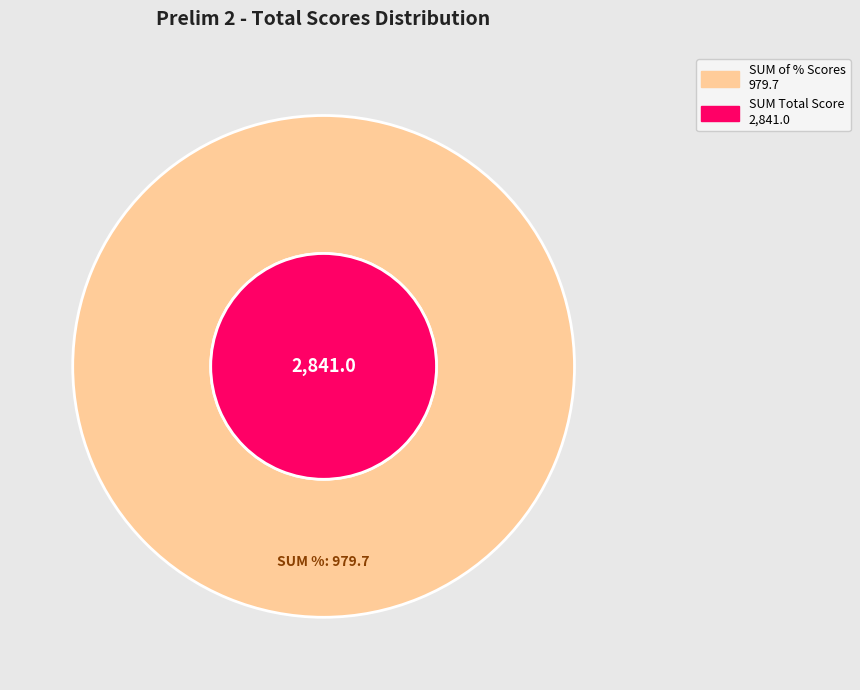

The Rosie Burridge slice represents 16% of the pie. True or false?

False